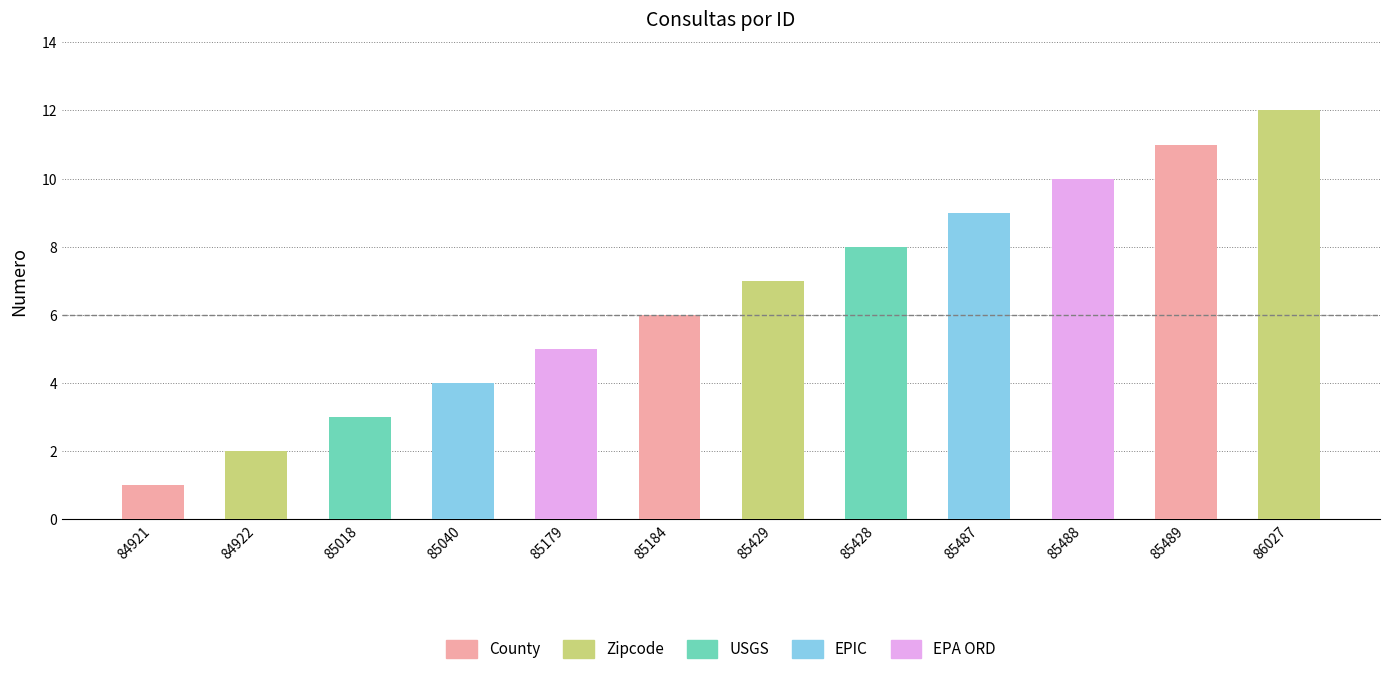

Is it true that the value at 84921 is 0?

False